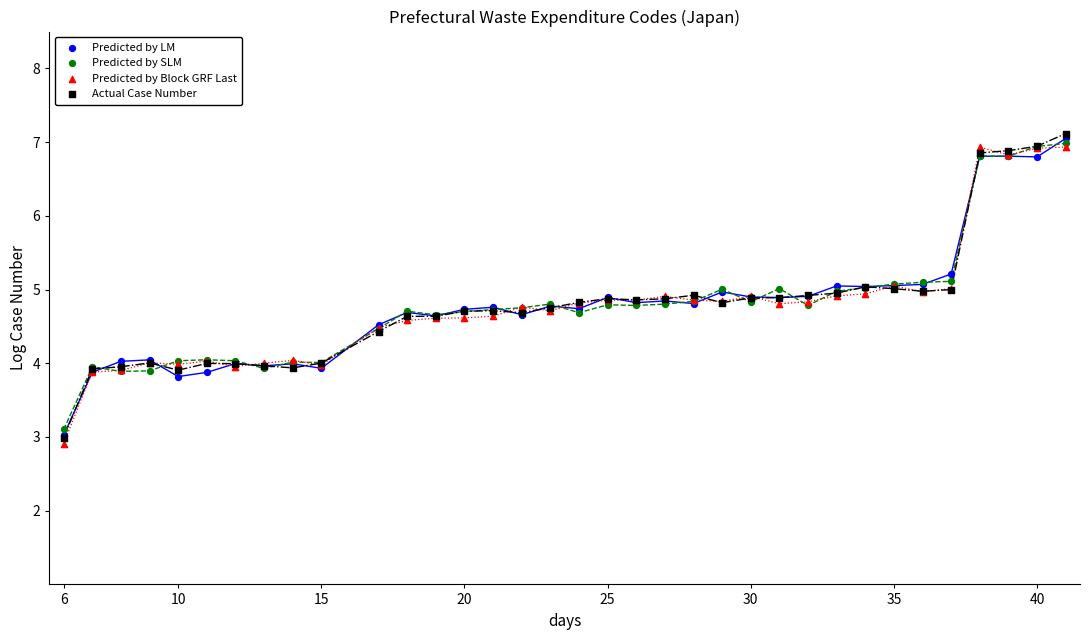

Which series contains the highest Y value?

Actual Case Number